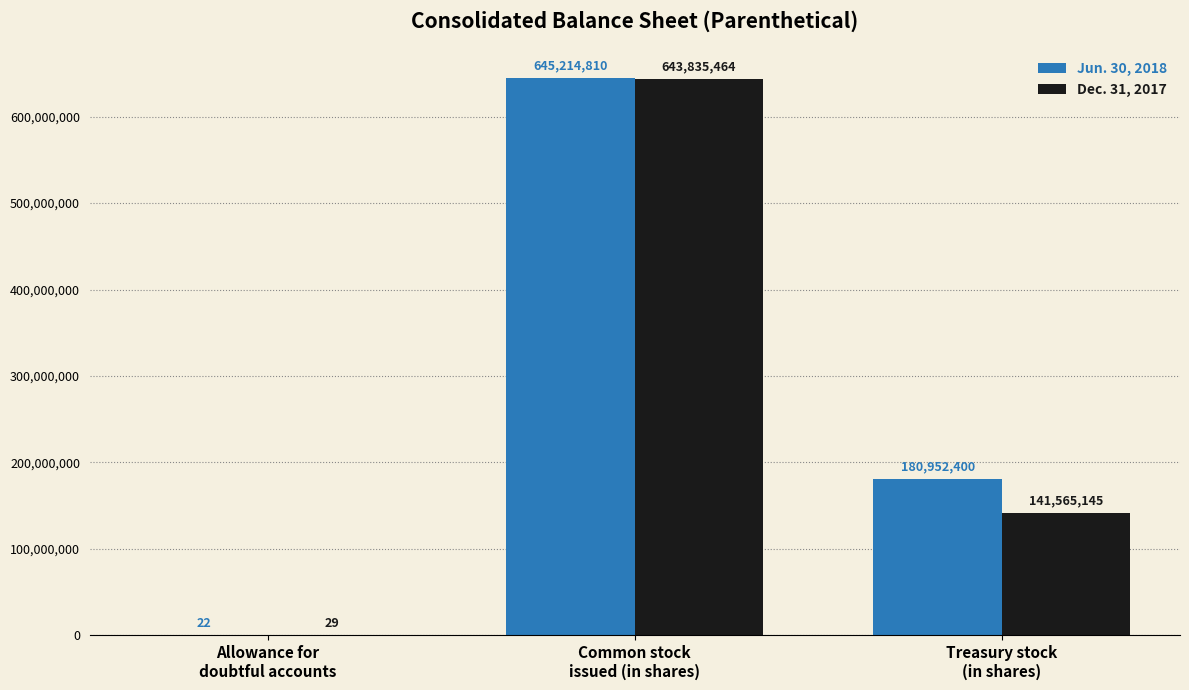

Which series has the largest range (max minus min)?

Jun. 30, 2018